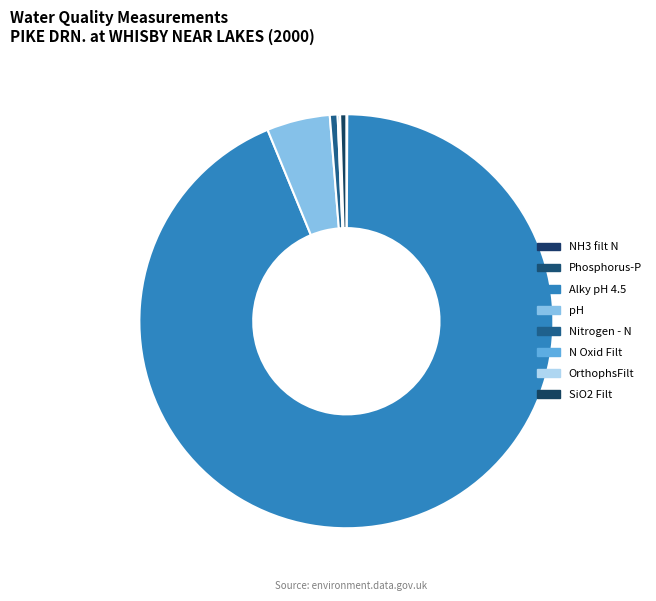

Which category has the biggest portion of the pie?

Alky pH 4.5